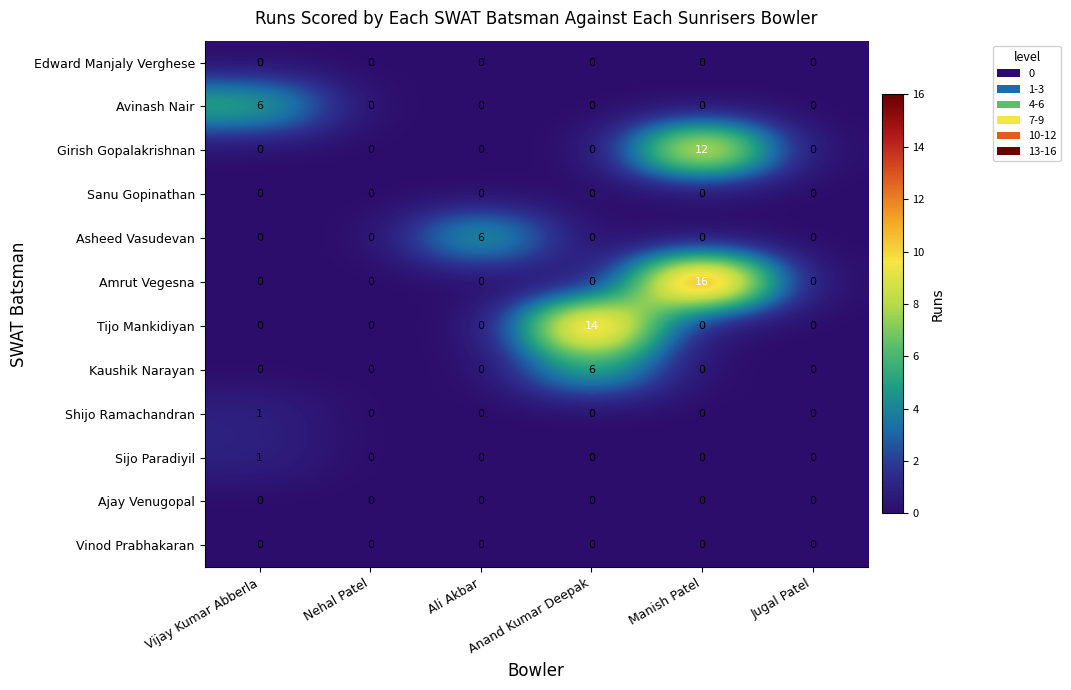

The value of Girish Gopalakrishnan at Anand Kumar Deepak is -8. True or false?

False